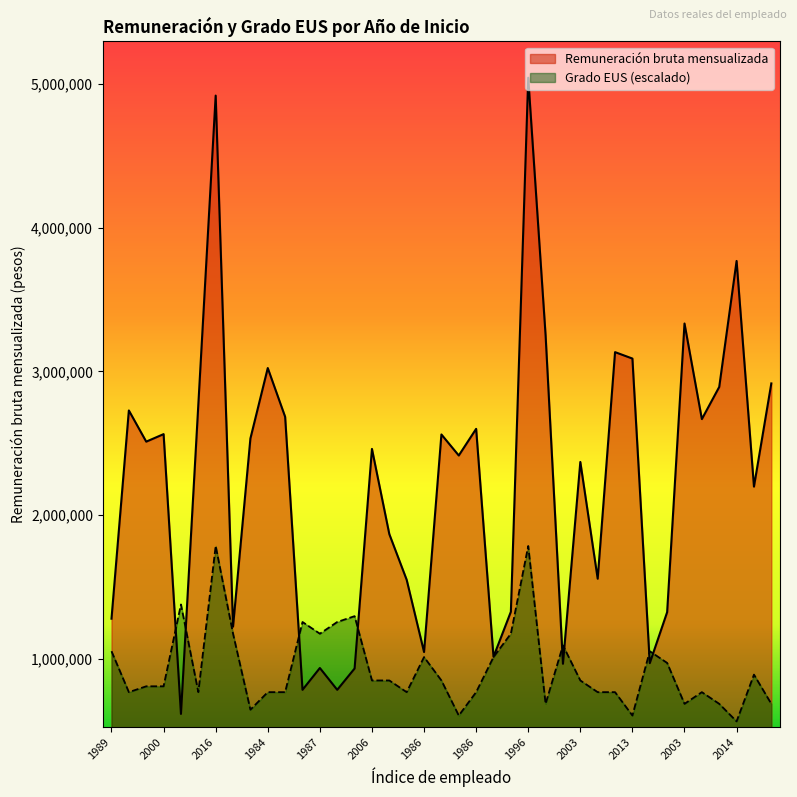

Between 1998 and 1985, which series saw the biggest shift?

Remuneración bruta mensualizada